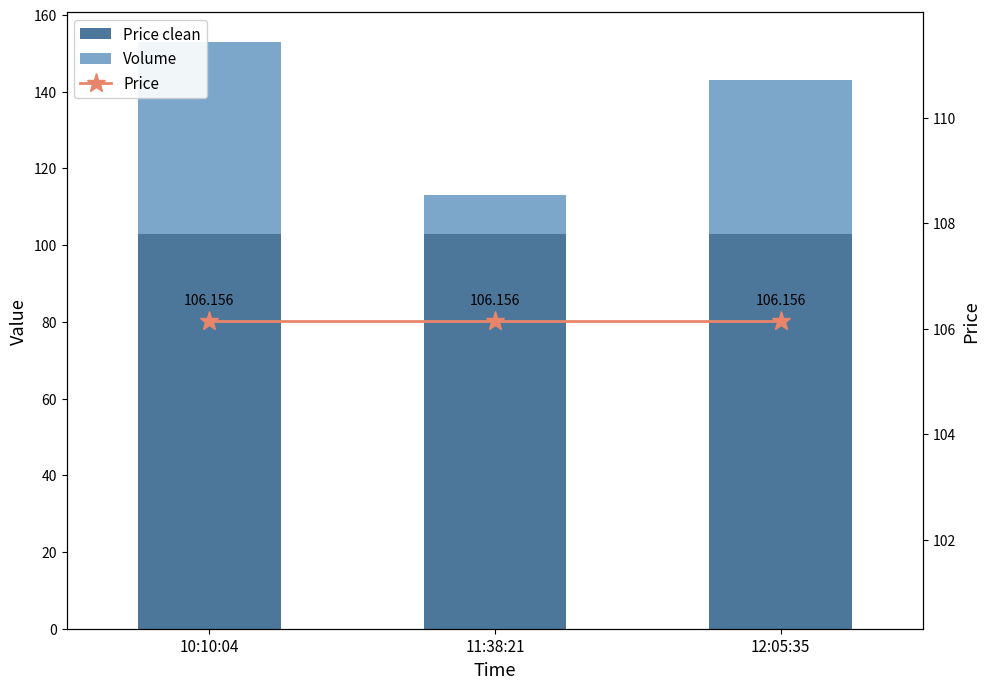

Count the Volume values in the range 10 to 50.

3